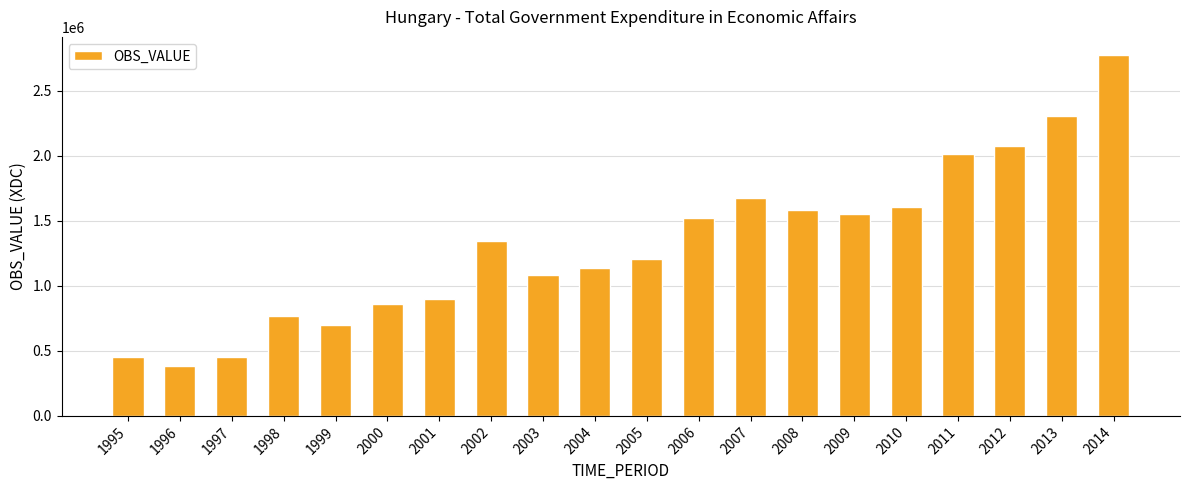

What is the difference between the second highest and minimum values?

1928509